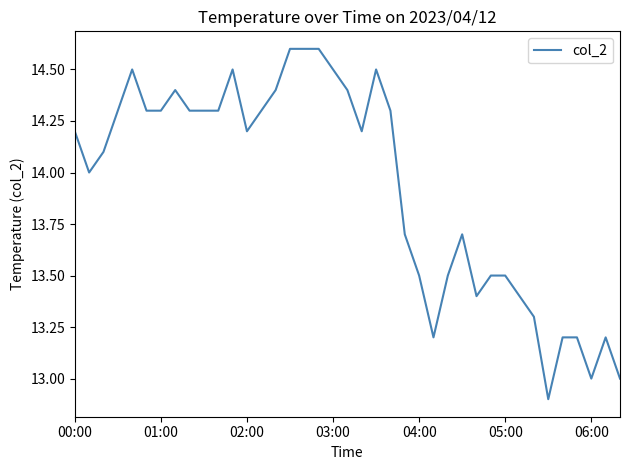

What is the difference between the maximum and minimum values?

1.7